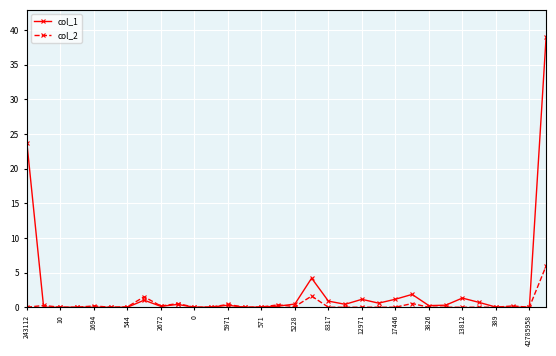

True or false: col_1 has more than 1 interior local peaks.

True